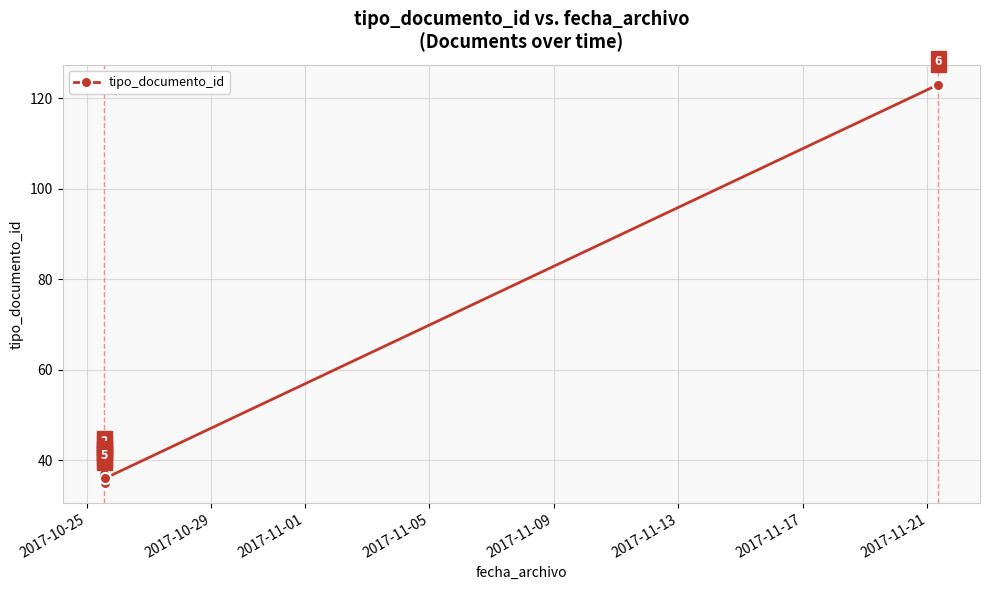

The chart shows a value of 53 at 2017-11-05. True or false?

False